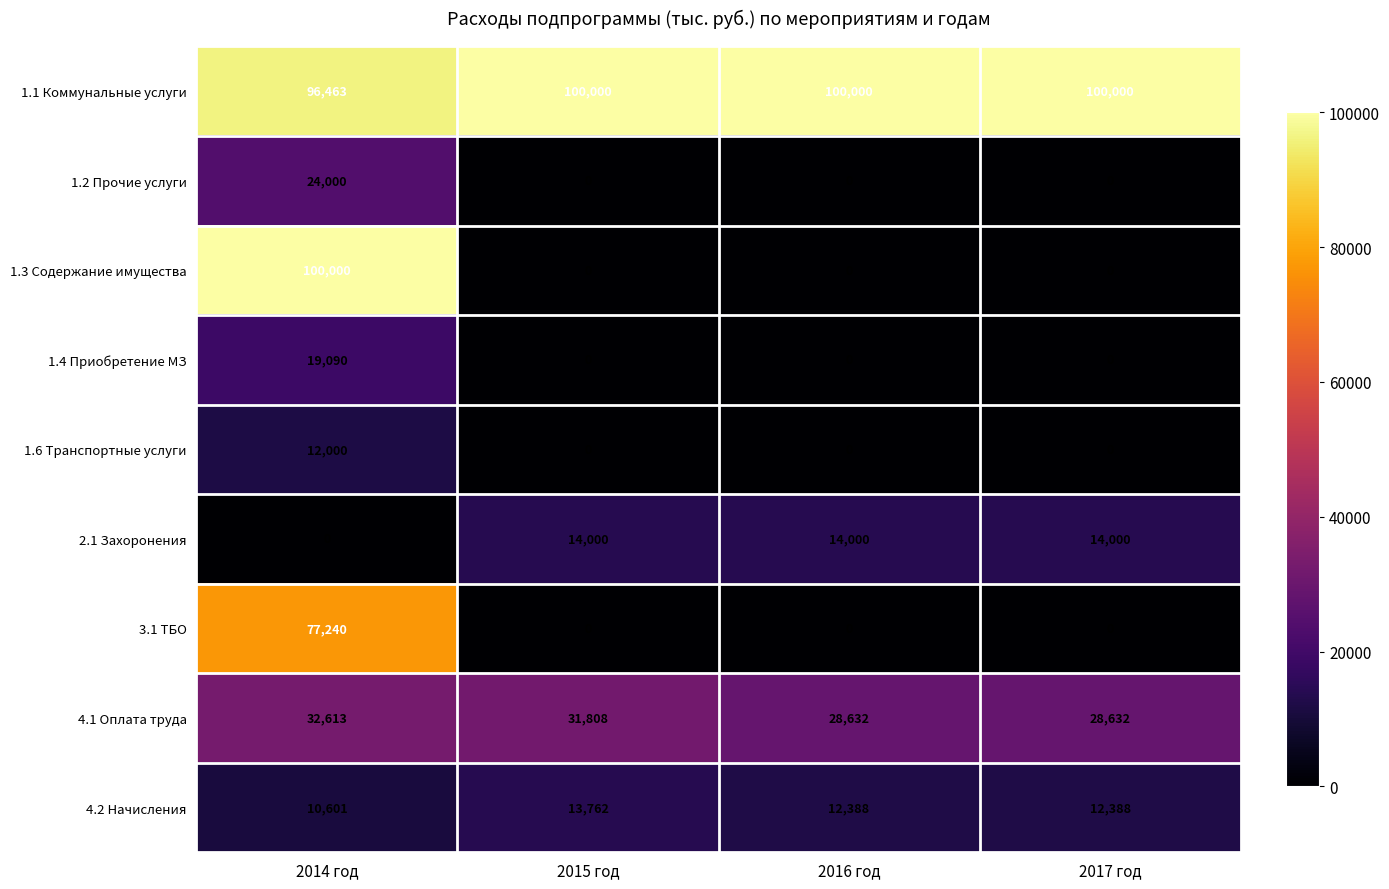

The value of 2.1 Захоронения at 2015 год is 14000. True or false?

True